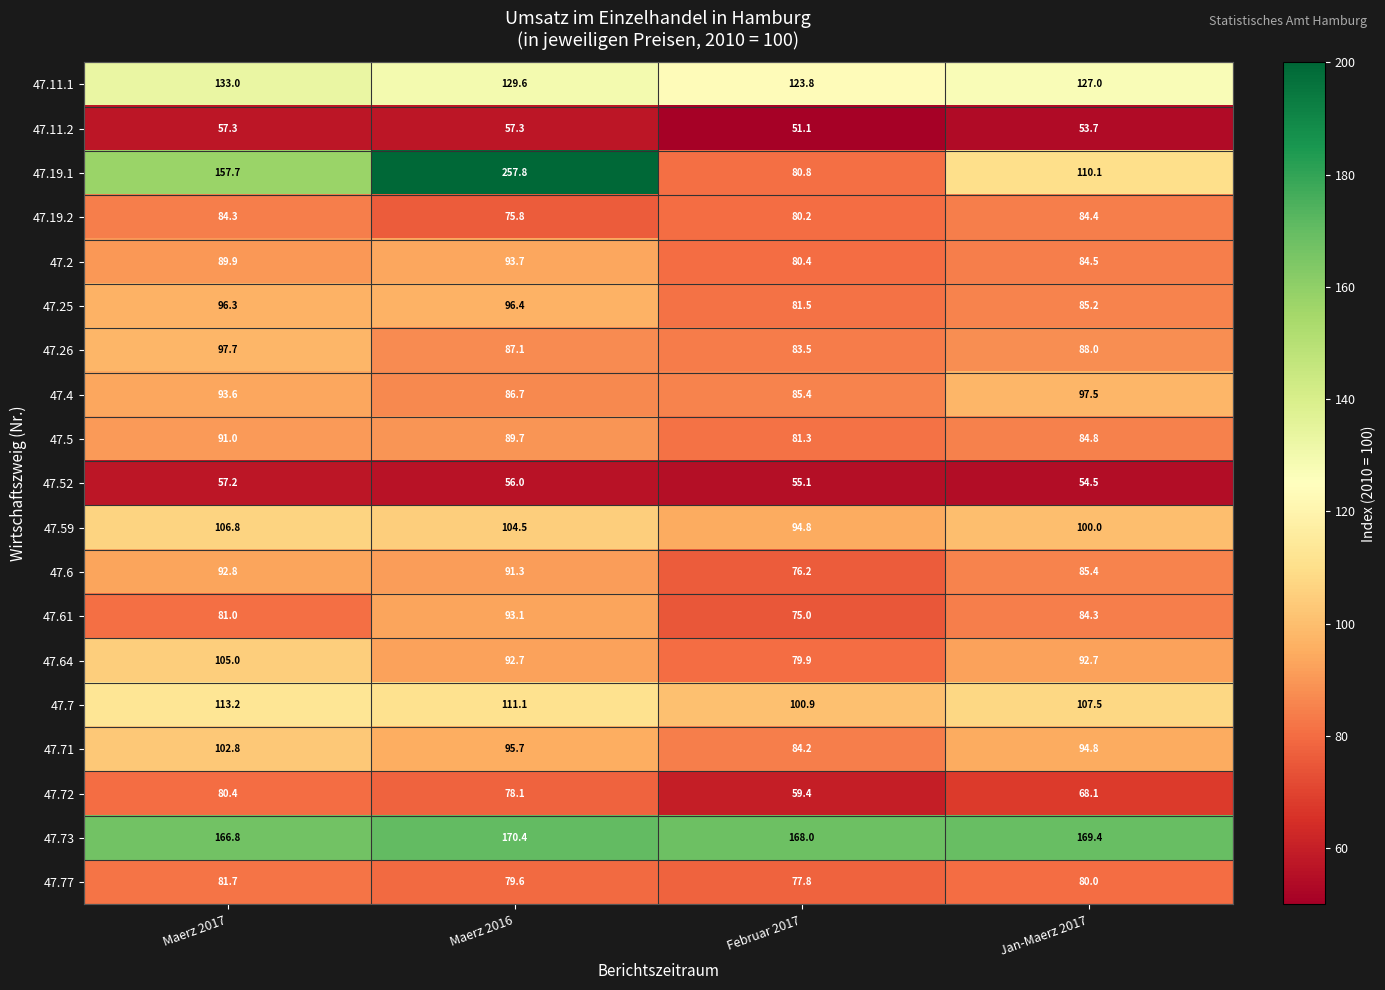

At how many categories does at least one series exceed 107?

4